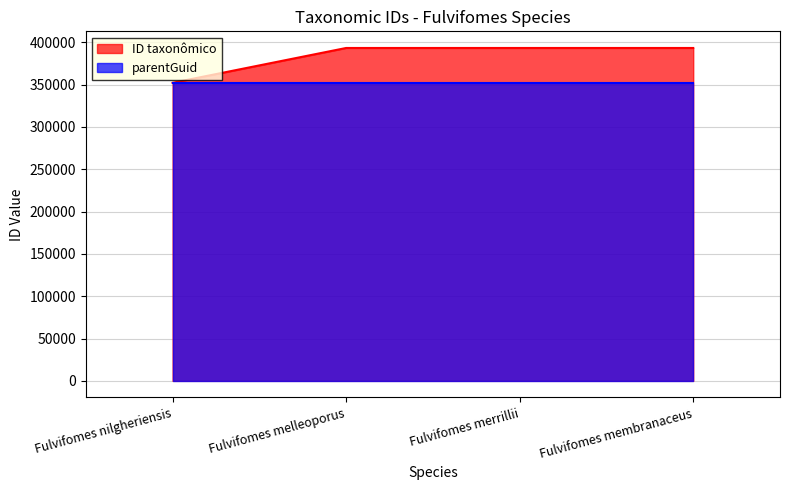

Count the number of values greater than 393166.

1